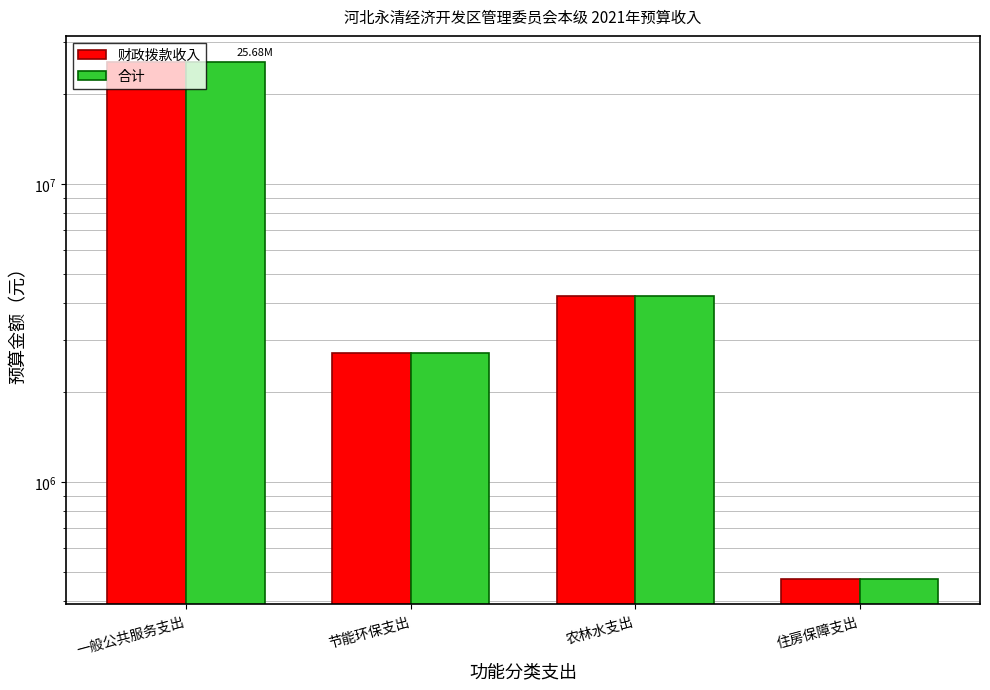

What is the difference between the maximum and minimum values in the 合计 series?

25202779.4